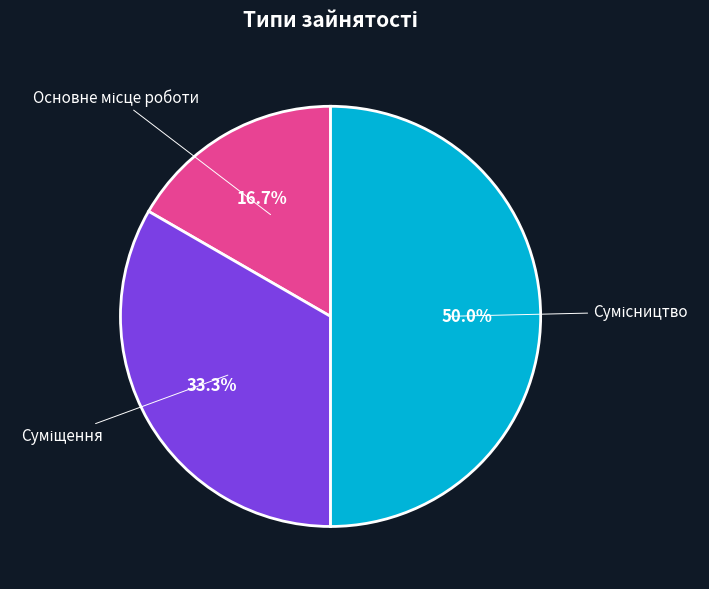

How many segments does this pie chart have?

3